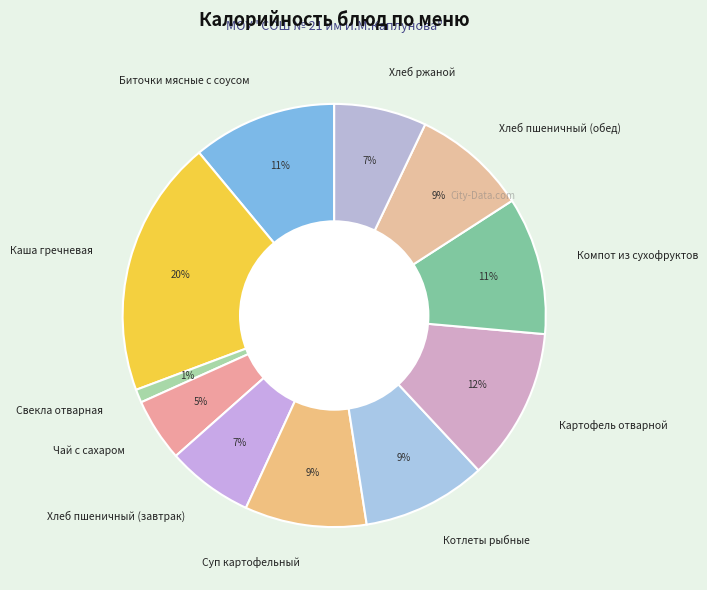

Is it true that Хлеб ржаной is 1% of the pie?

False